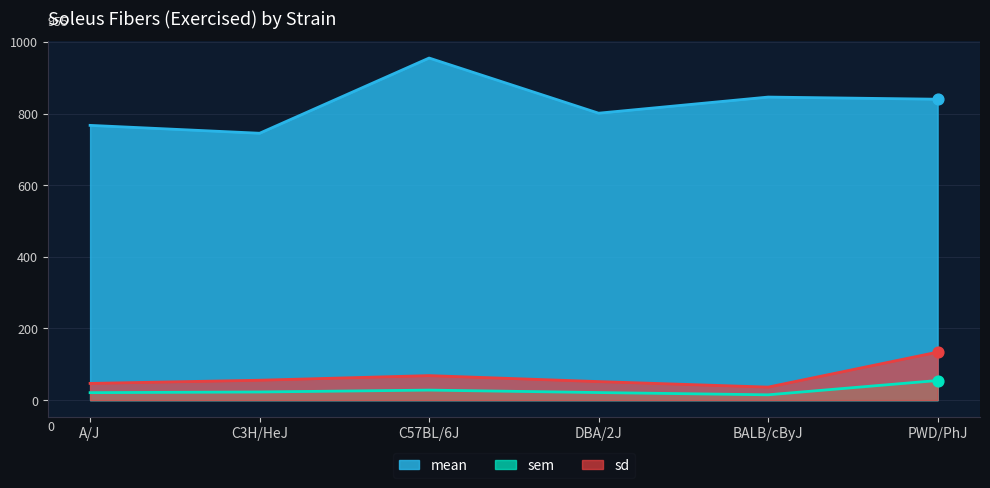

What are all the series names shown in the legend?

mean, sem, sd